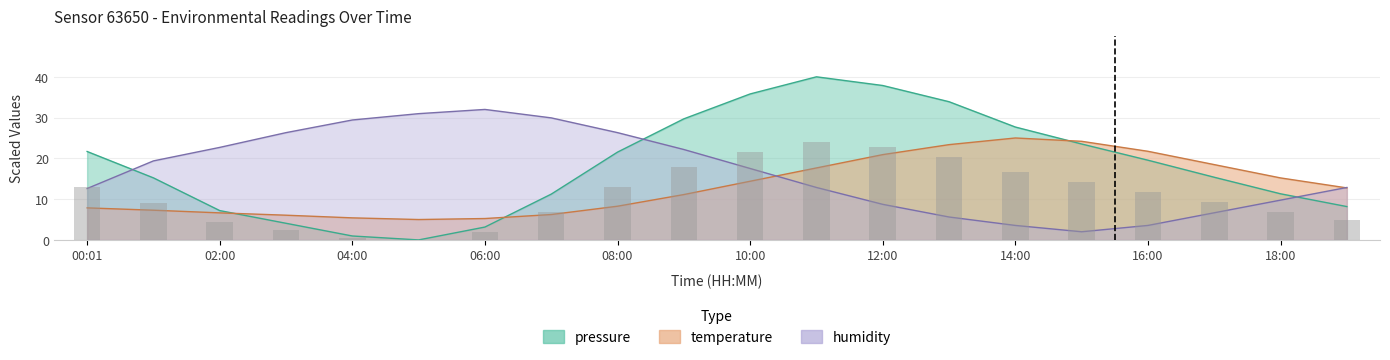

At how many categories does at least one series exceed 7?

20